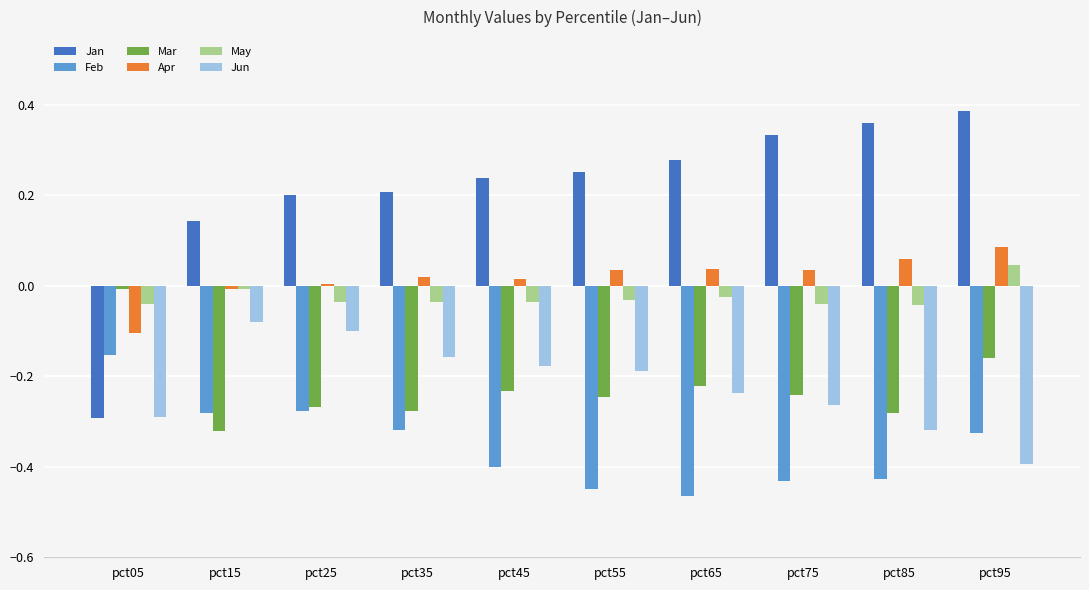

Is the value of Apr at pct25 greater than the value of Jan at pct25?

No